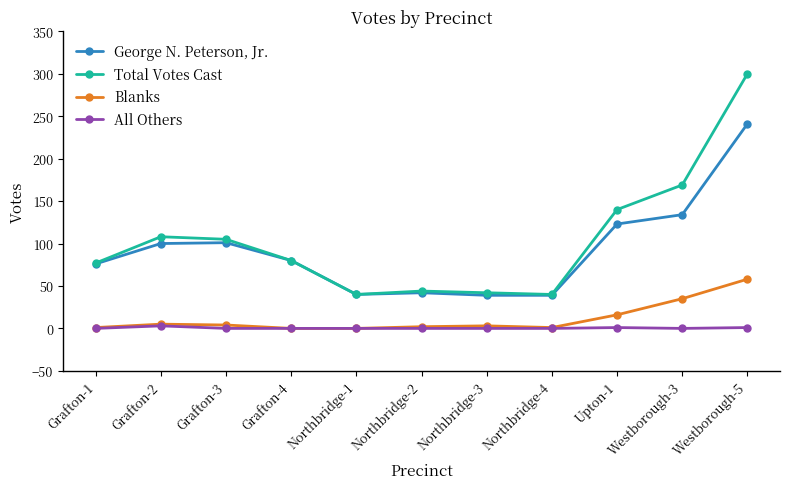

How many values in the George N. Peterson, Jr. series are below 80?

5